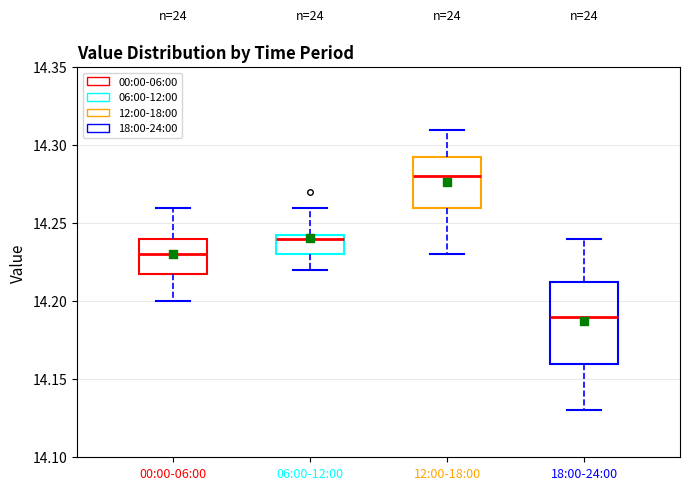

Which box's median line is the highest?

12:00-18:00